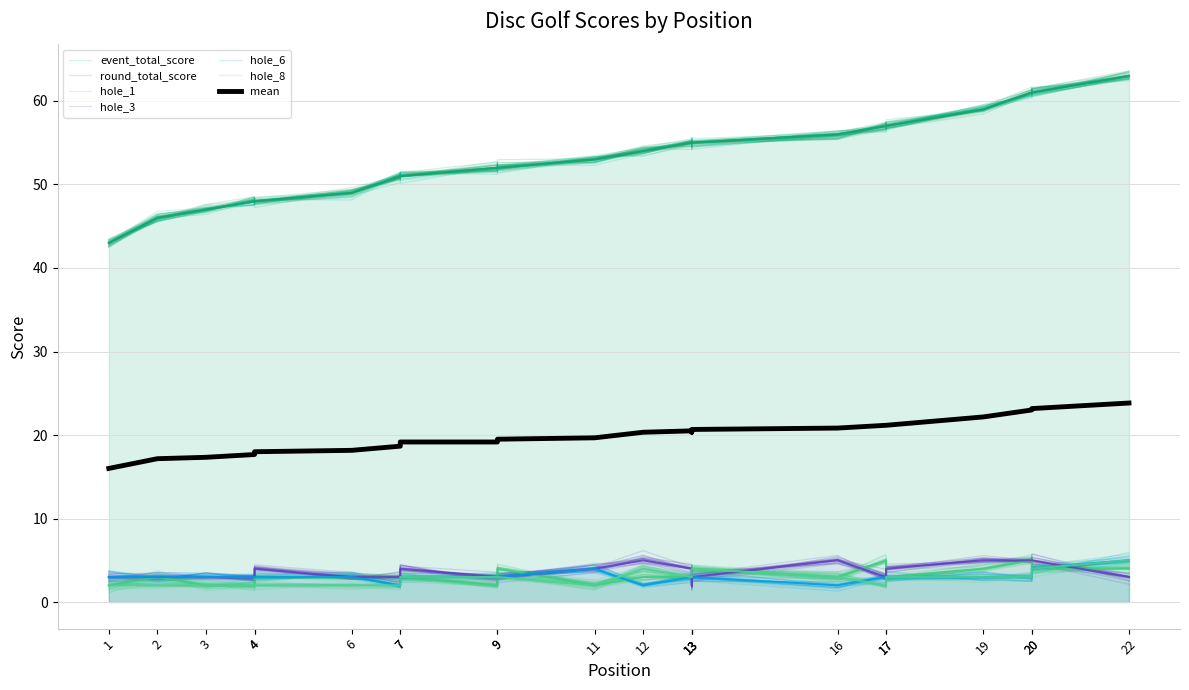

Where does the round_total_score series first go above 54?

13